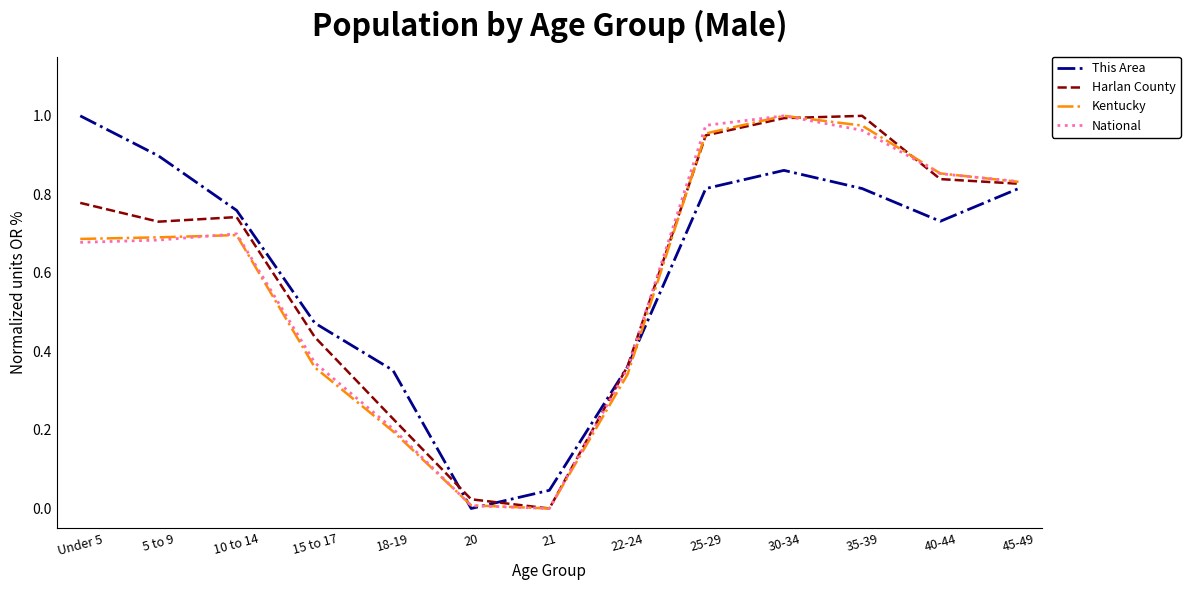

What position from the right is 40-44?

2